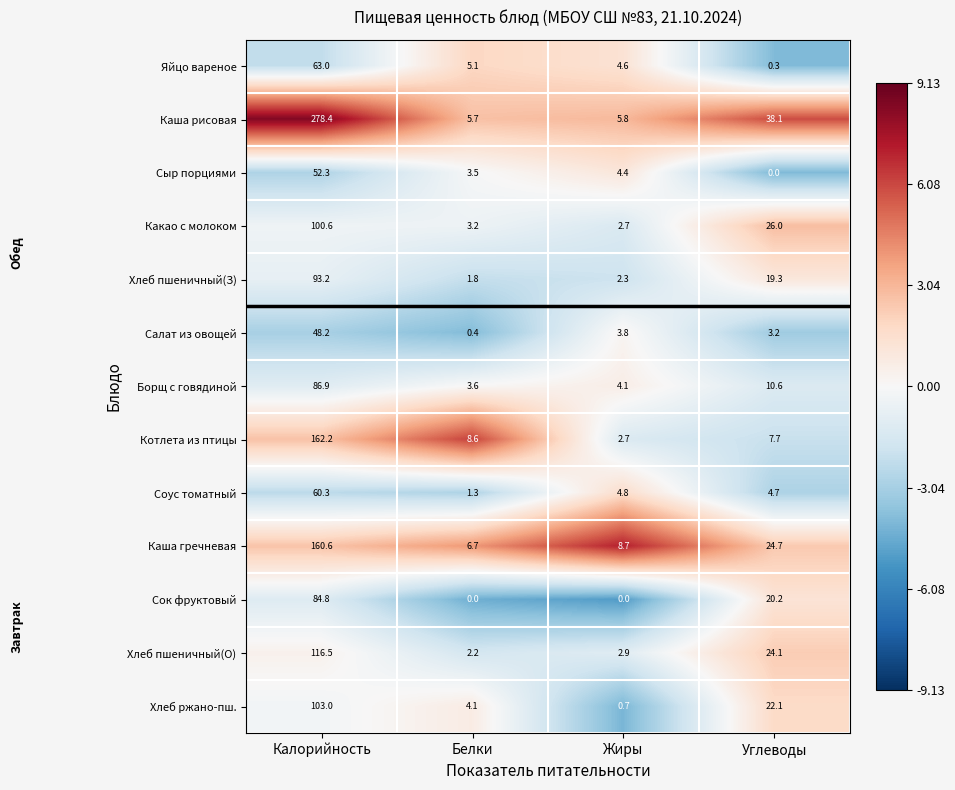

At how many categories does at least one series exceed 2?

4